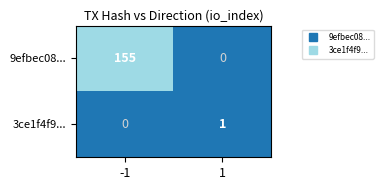

What is the sum of the 9efbec08... values at 1 and -1?

155